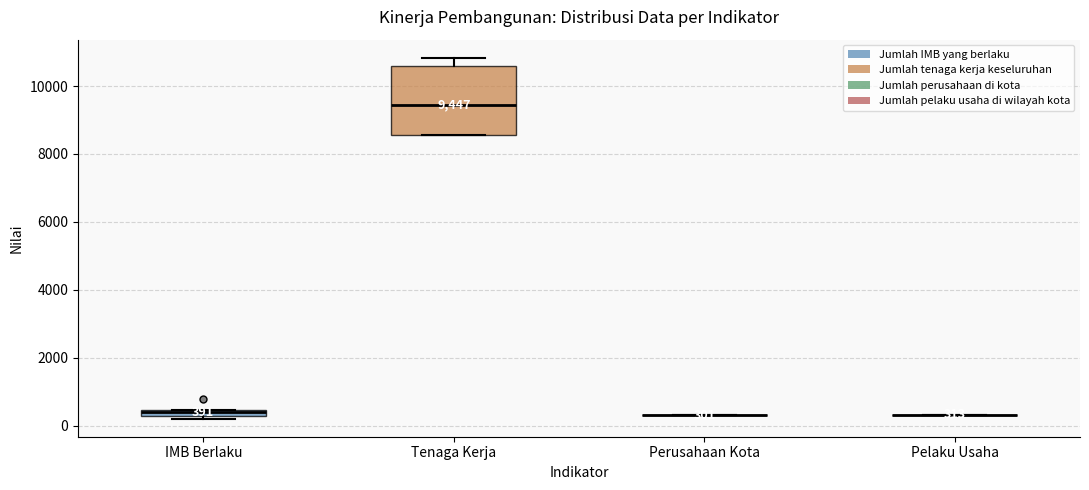

Which box is the tallest, from its lower edge to its upper edge?

Tenaga Kerja